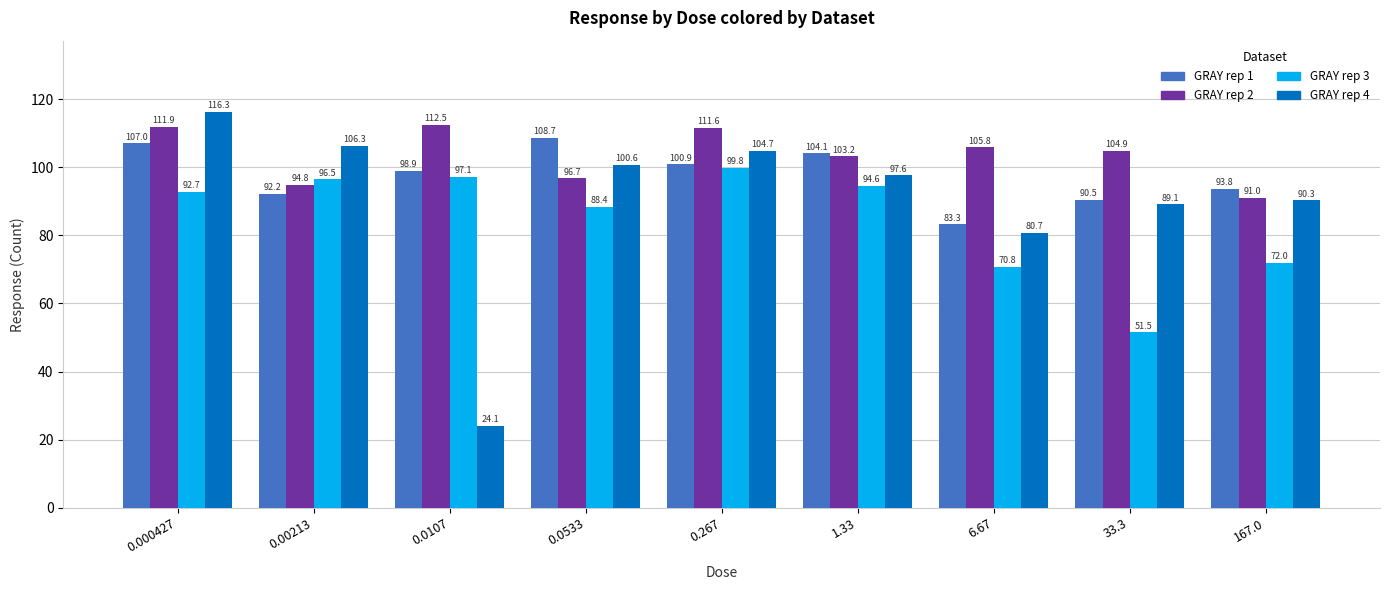

Is it true that GRAY rep 3 equals 53.4 at 0.000427?

False